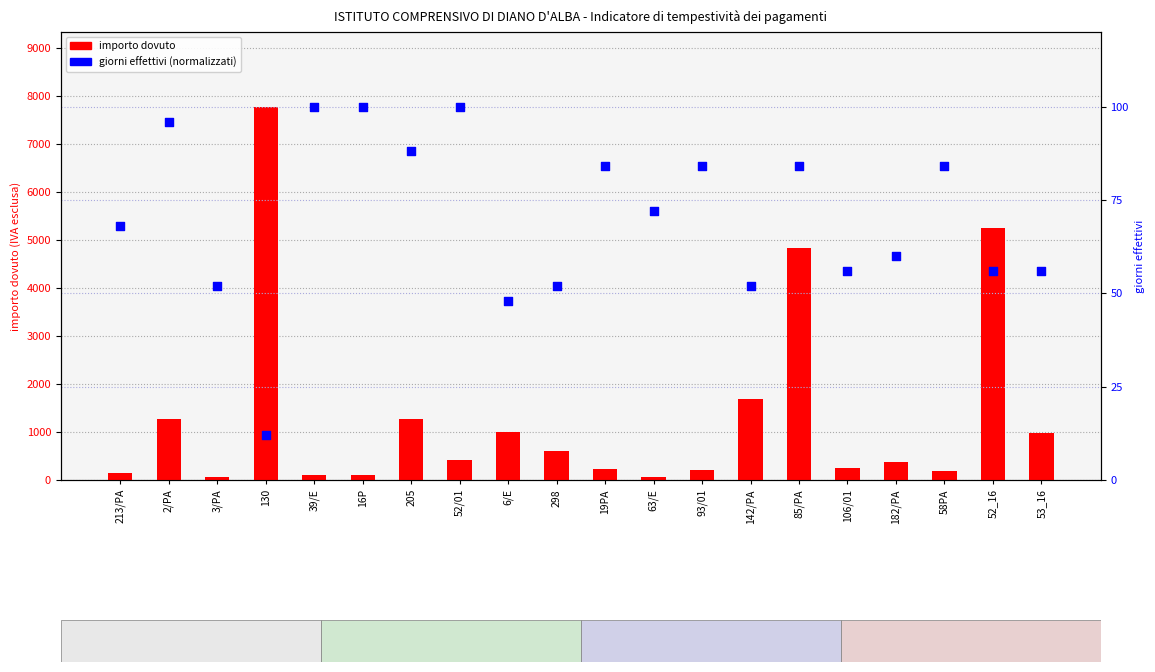

Which series has the widest spread of Y values?

importo dovuto